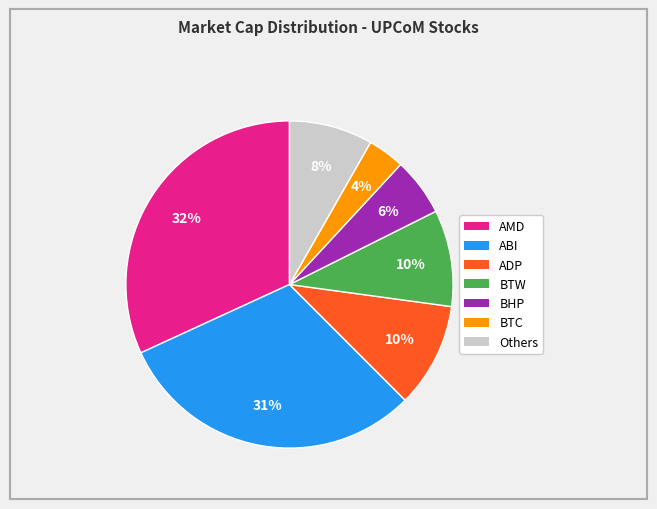

How many slices are in this pie chart?

7